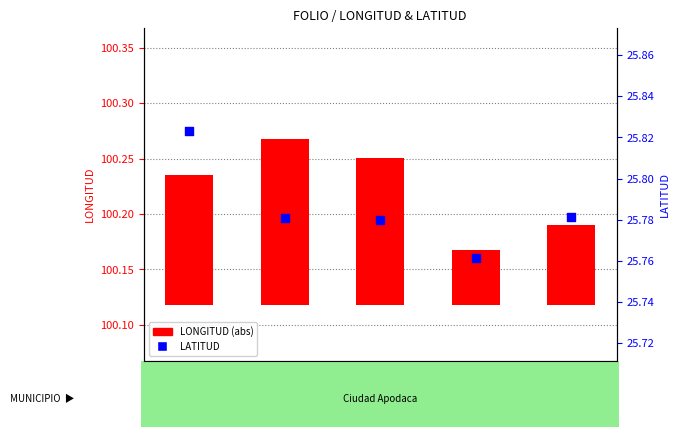

Which series contains the highest Y value?

LATITUD